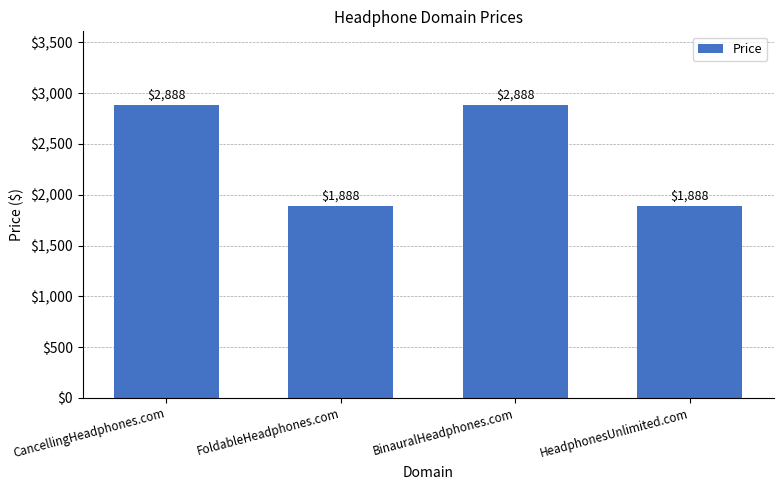

Count the number of categories in the chart.

4